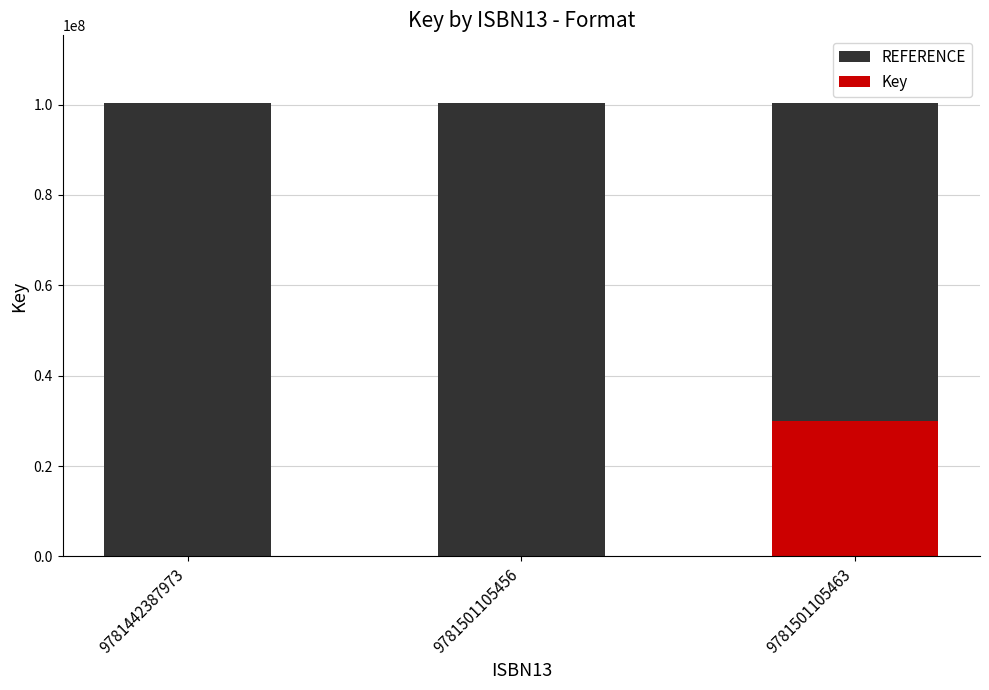

The Key series shows -18635093 at 9781442387973. True or false?

False